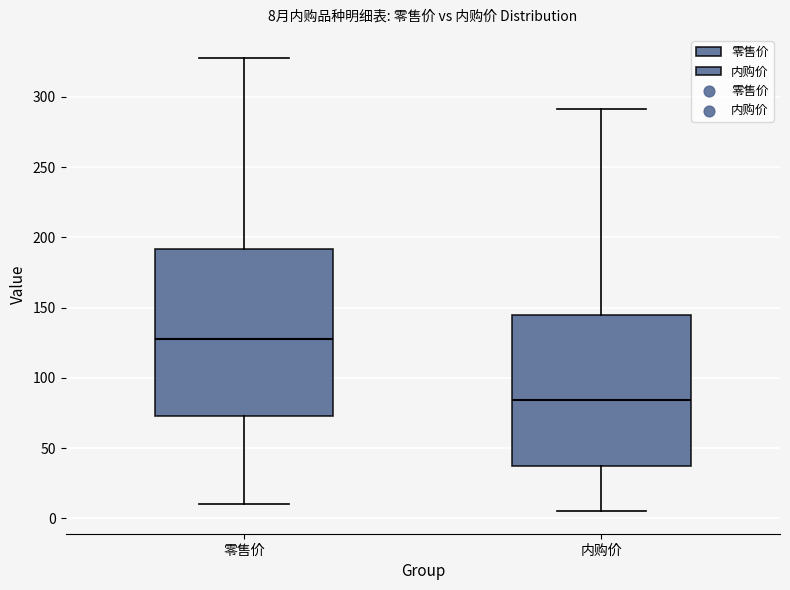

Which box's median line is the highest?

零售价